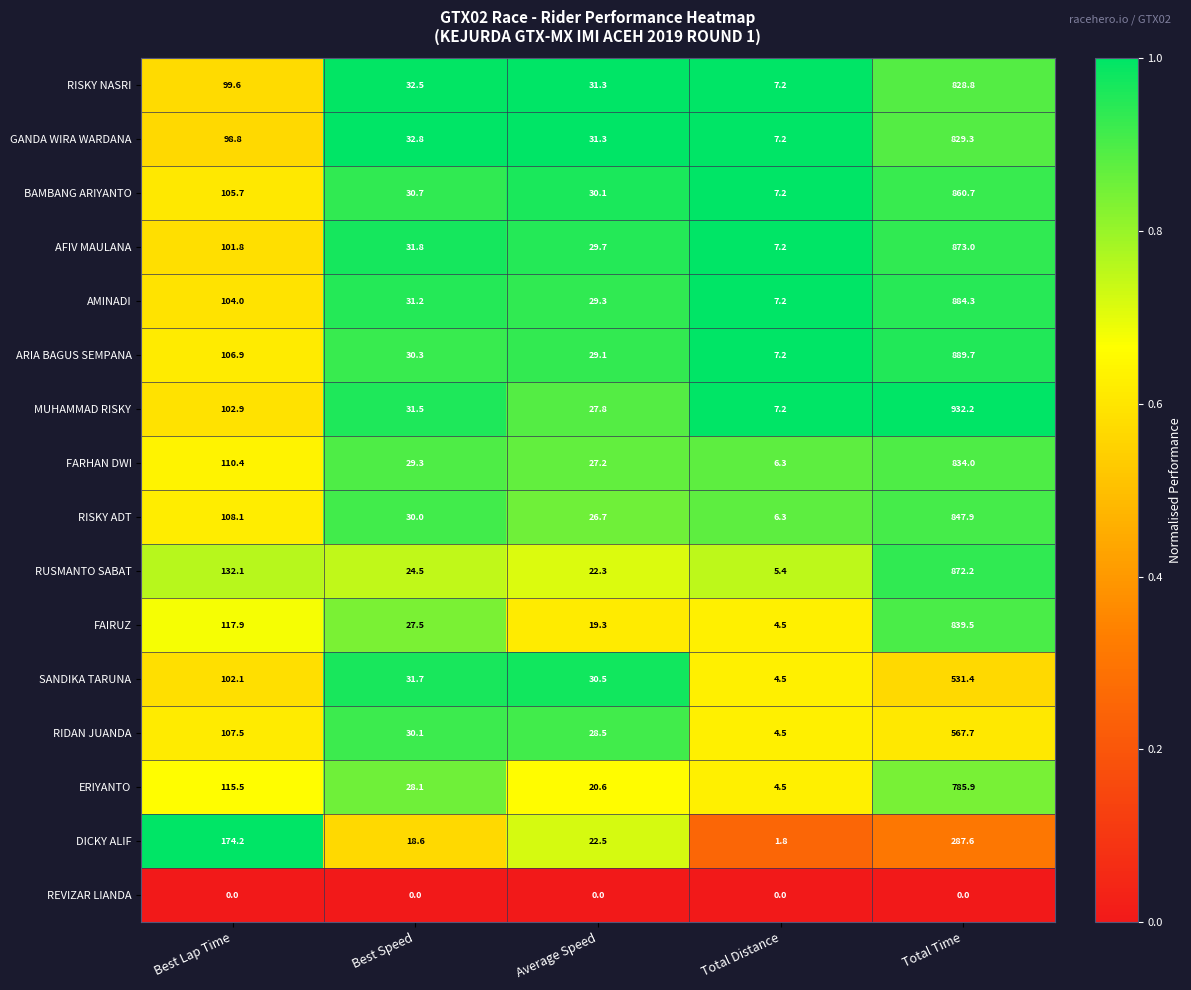

The value of ERIYANTO at Total Time is 785.9. True or false?

True